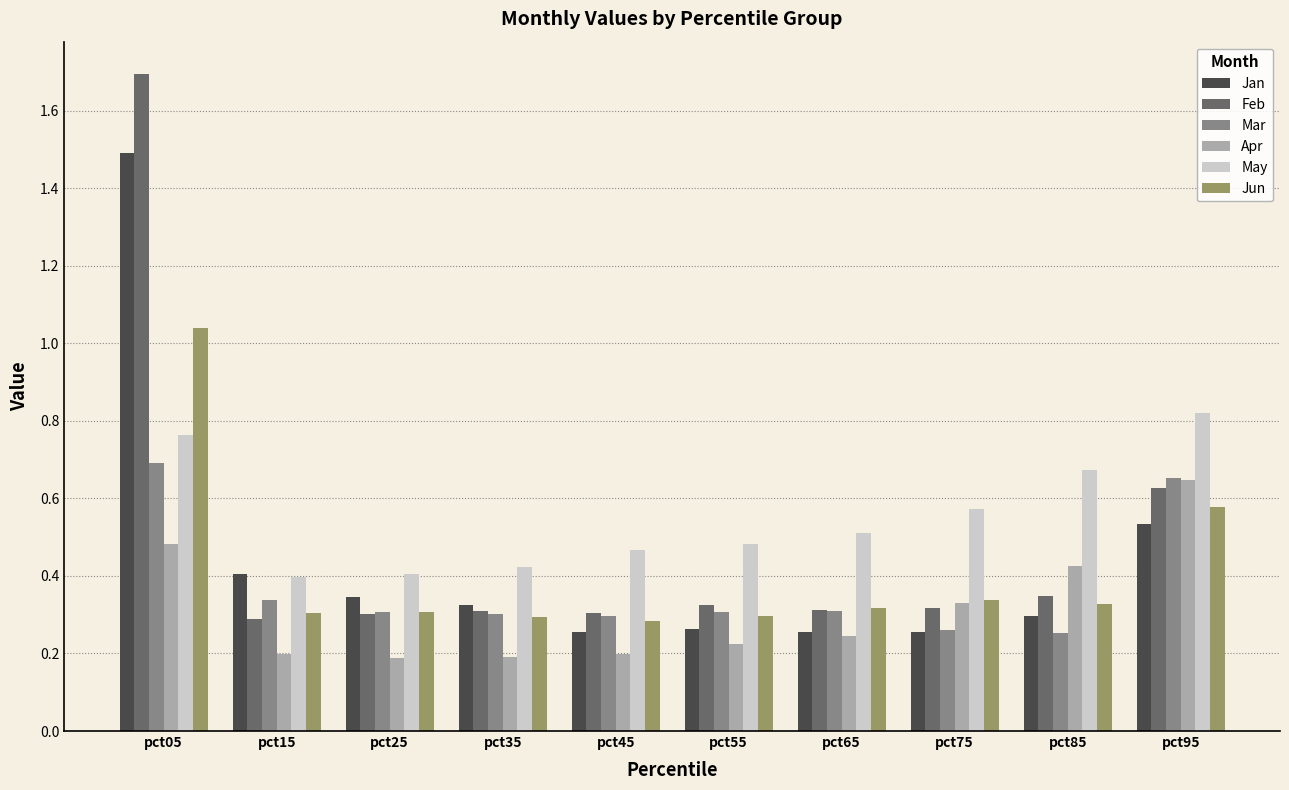

At how many categories does at least one series exceed 1?

1